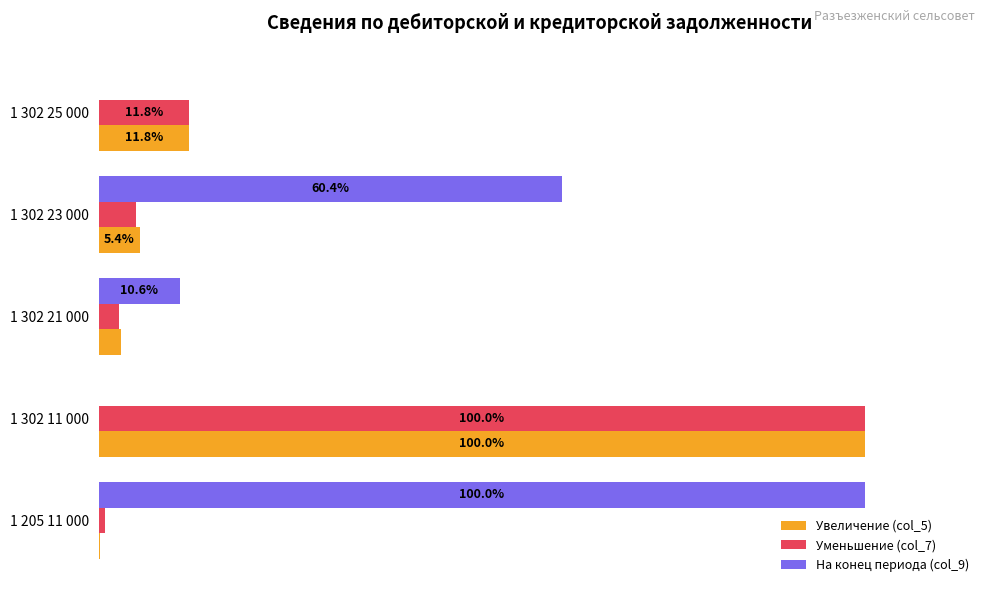

At which label is Увеличение (col_5) closest to 50?

1 302 25 000